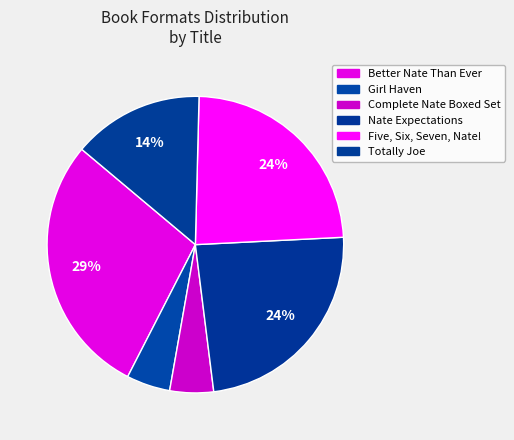

Is there a majority slice in this chart?

No